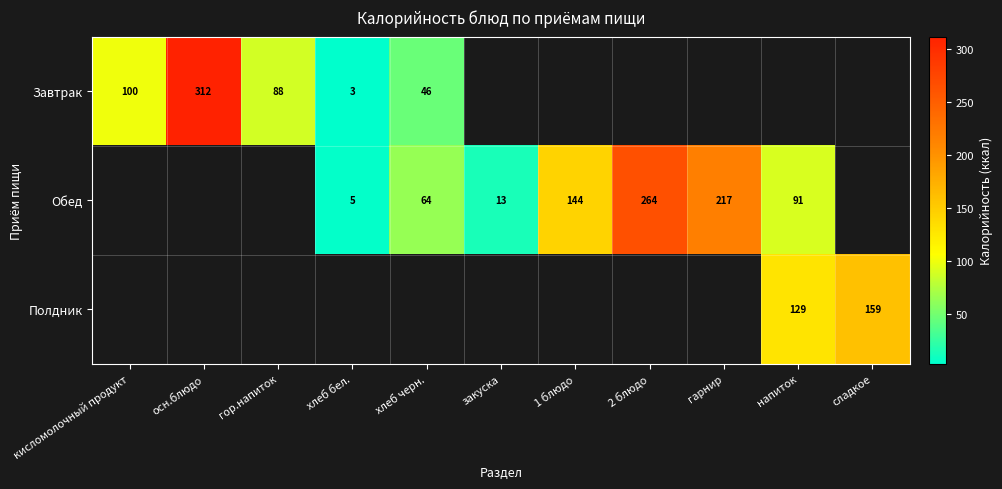

What is the total value across all series at 2 блюдо?

264.0